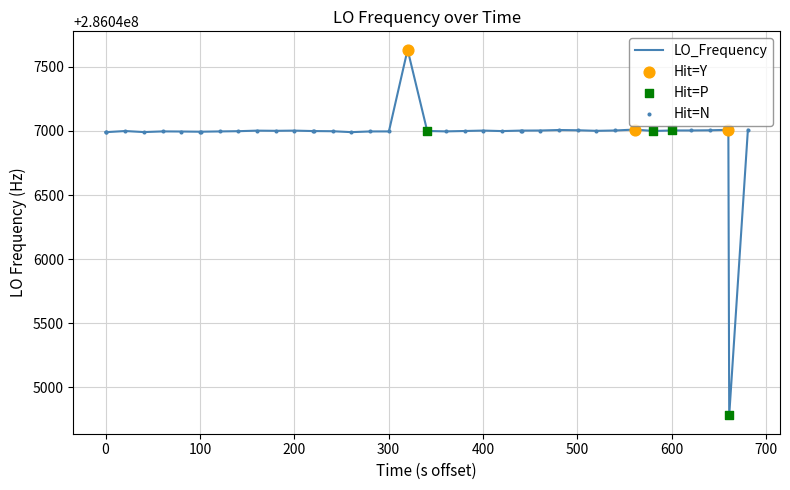

What is the maximum value shown in the chart?

286047634.0